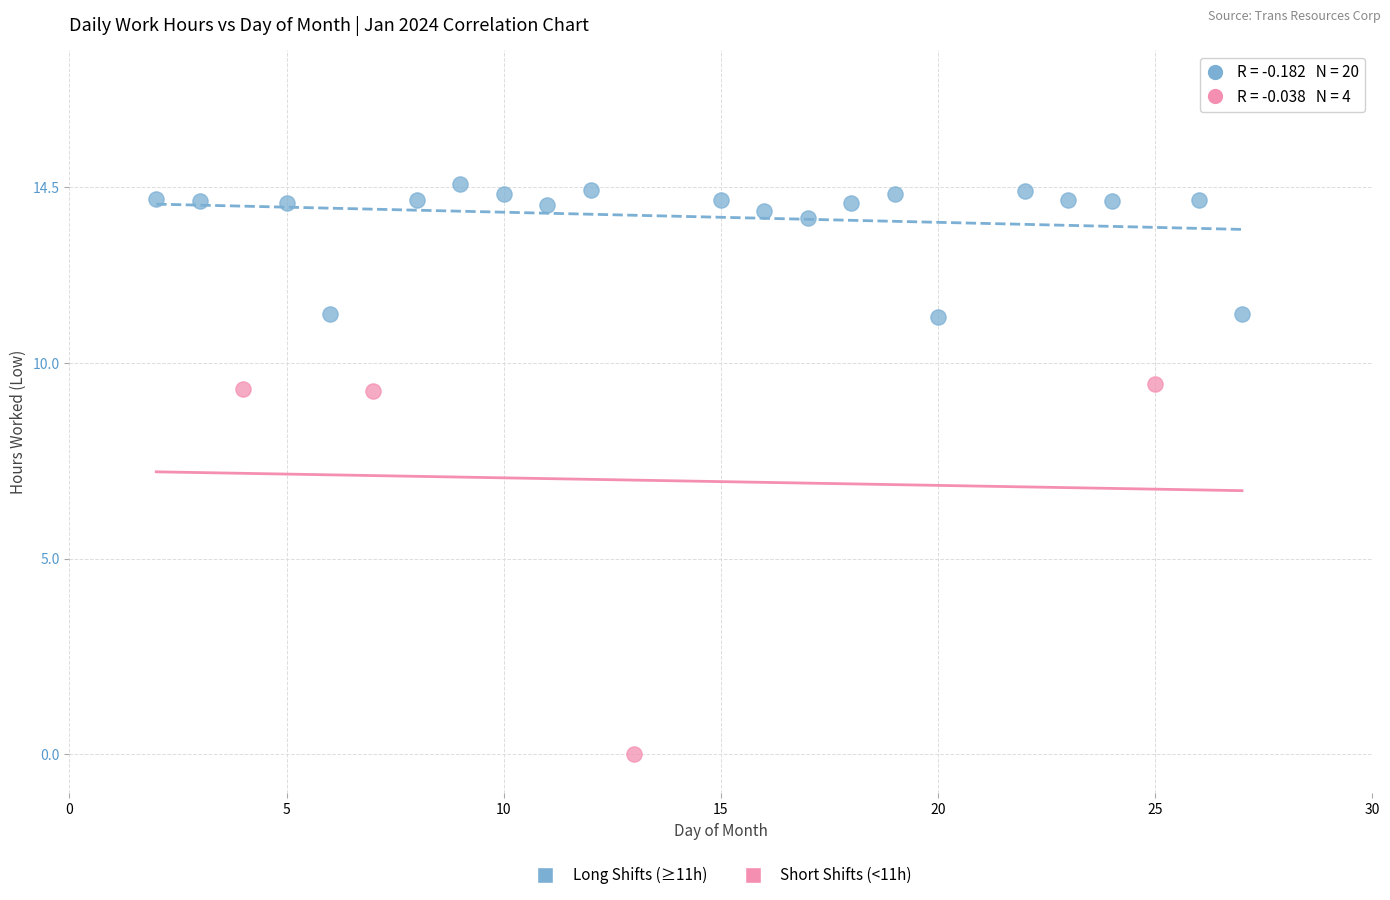

Which series contains the lowest Y value?

Short Shifts (<11h)